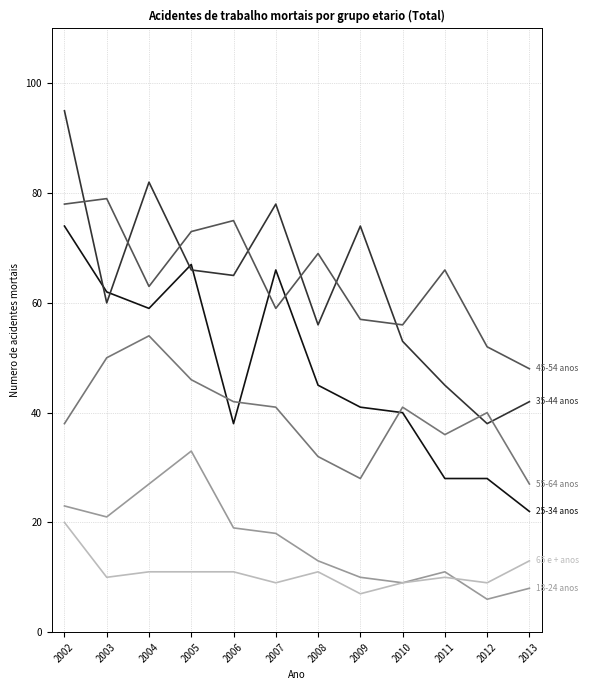

What is the smallest value displayed?

6